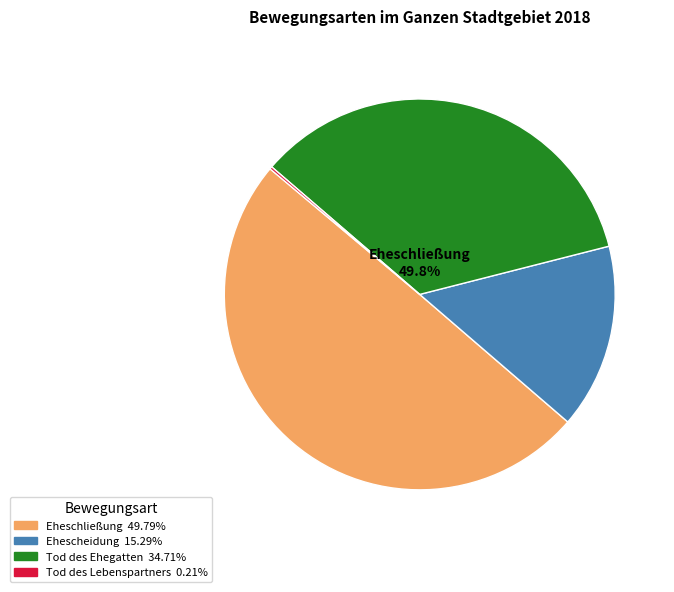

Does any single category account for the majority?

No